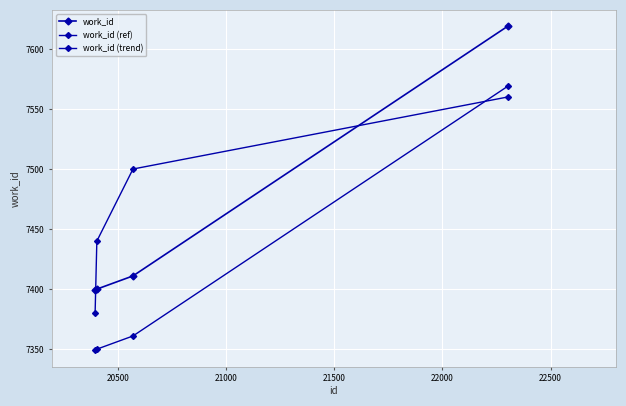

List the series in order of their overall mean, highest first.

work_id (trend), work_id, work_id (ref)